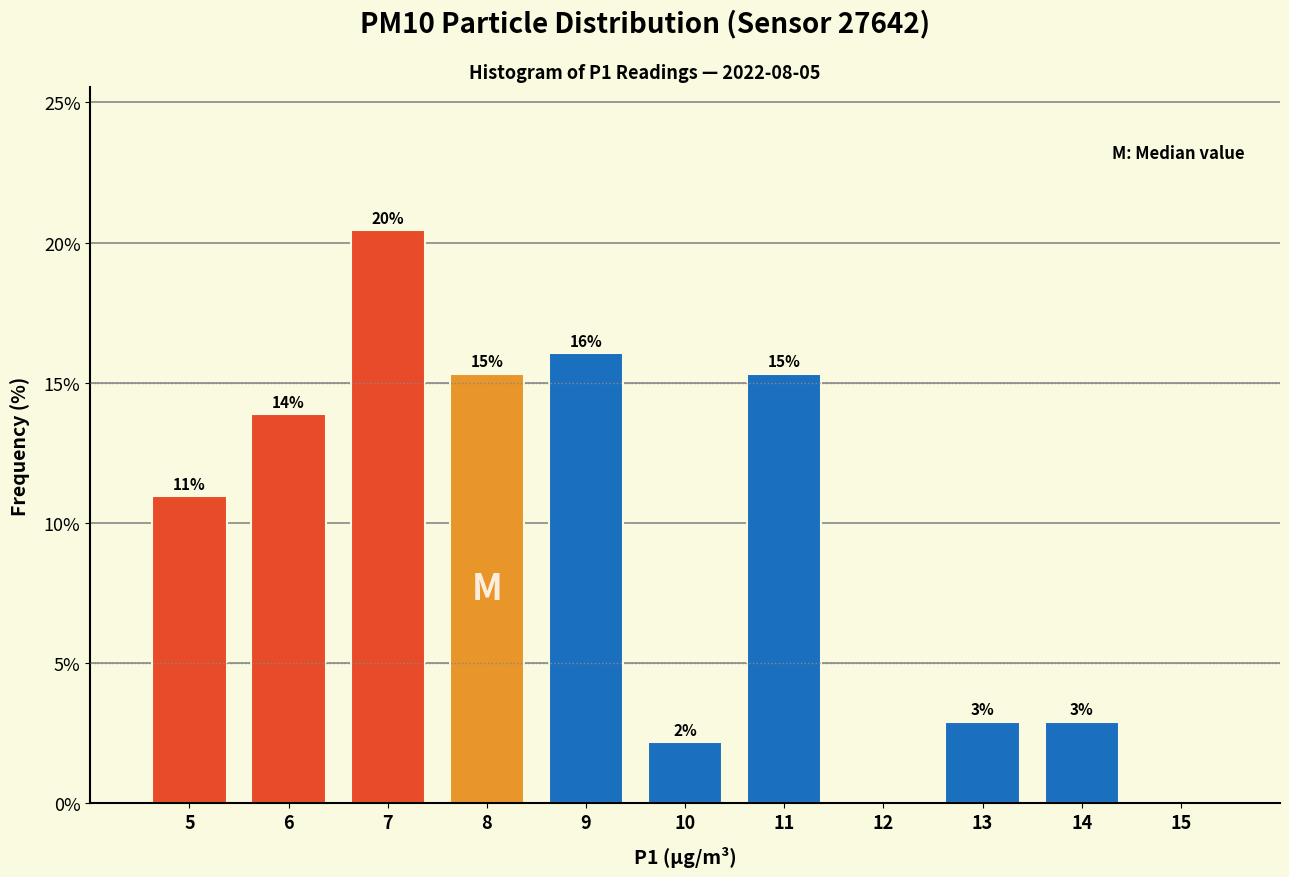

Are the bars horizontal?

No